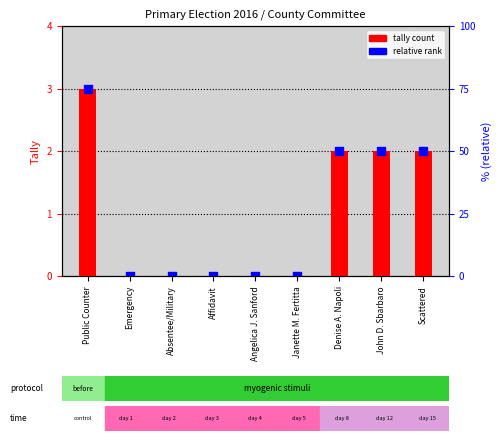

Which series has the widest spread of Y values?

tally count